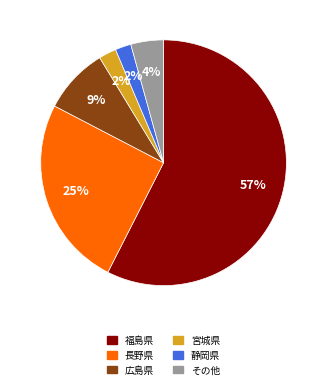

To the nearest percent, what is the average slice percentage?

17%